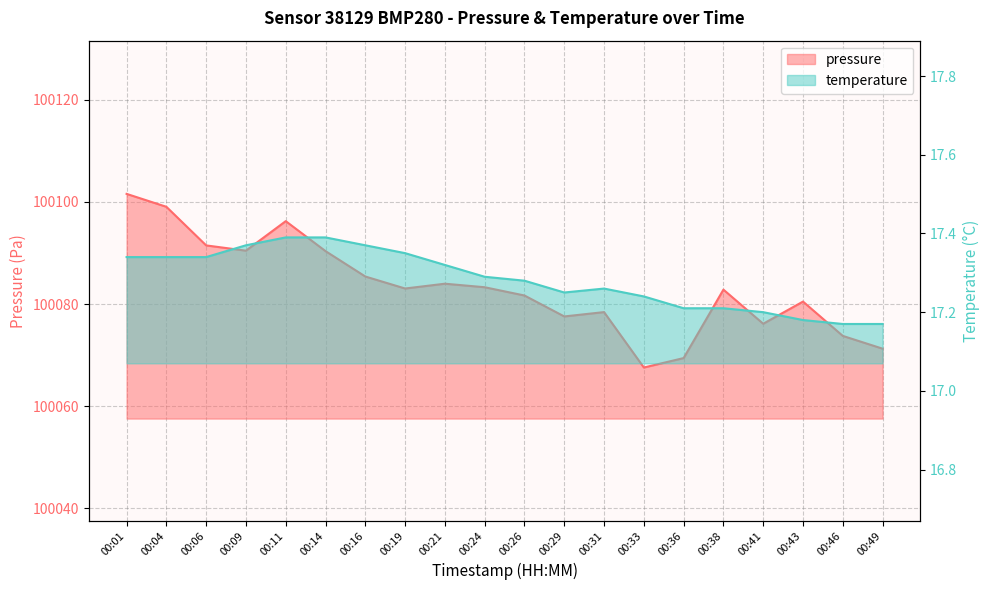

At how many categories does at least one series exceed 77886?

20